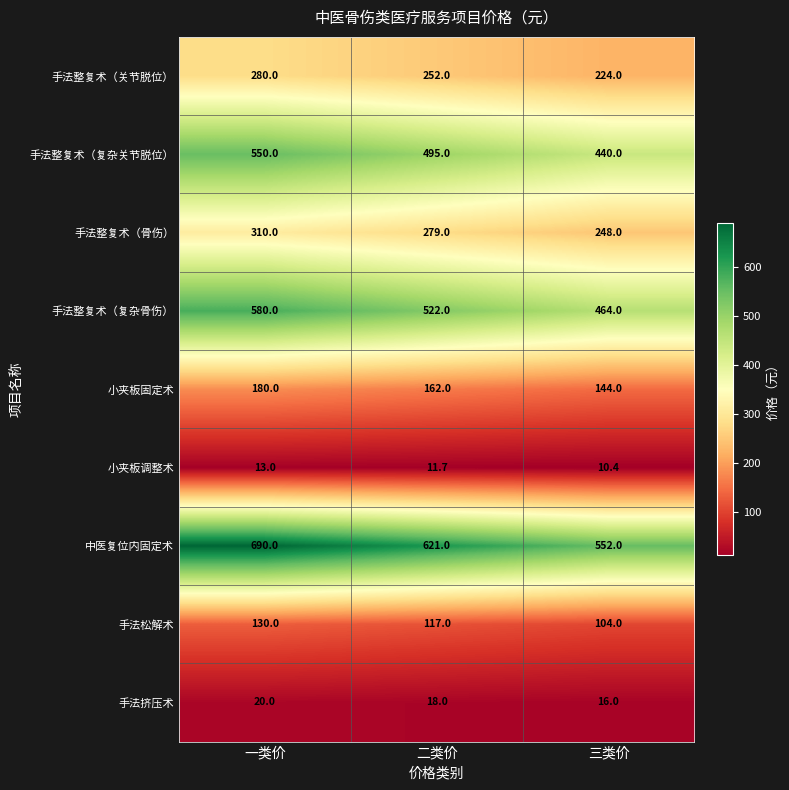

True or false: 手法整复术（骨伤） has a value of 310.0 at 一类价.

True